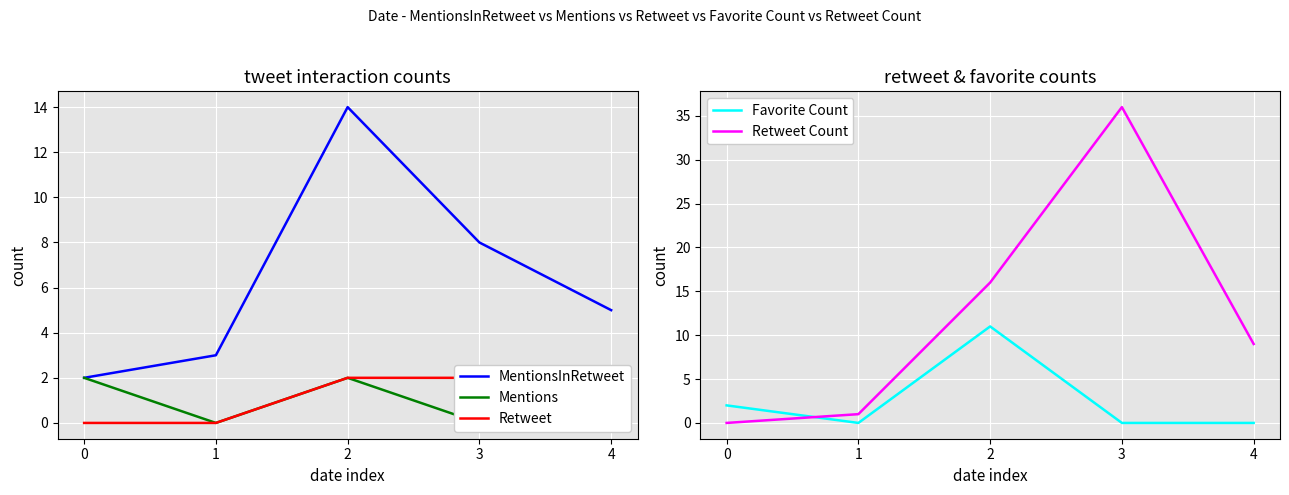

What is the spread (max minus min) of values at 4?

9